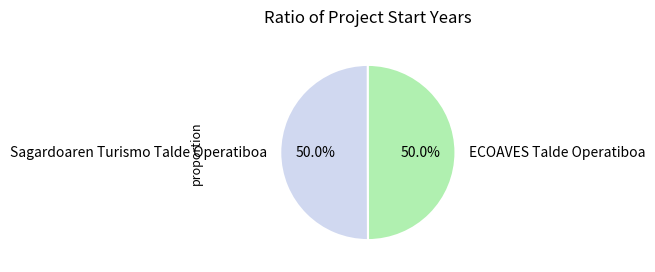

What is the ratio of the value at ECOAVES Talde Operatiboa to the value at Sagardoaren Turismo Talde Operatiboa?

1.0